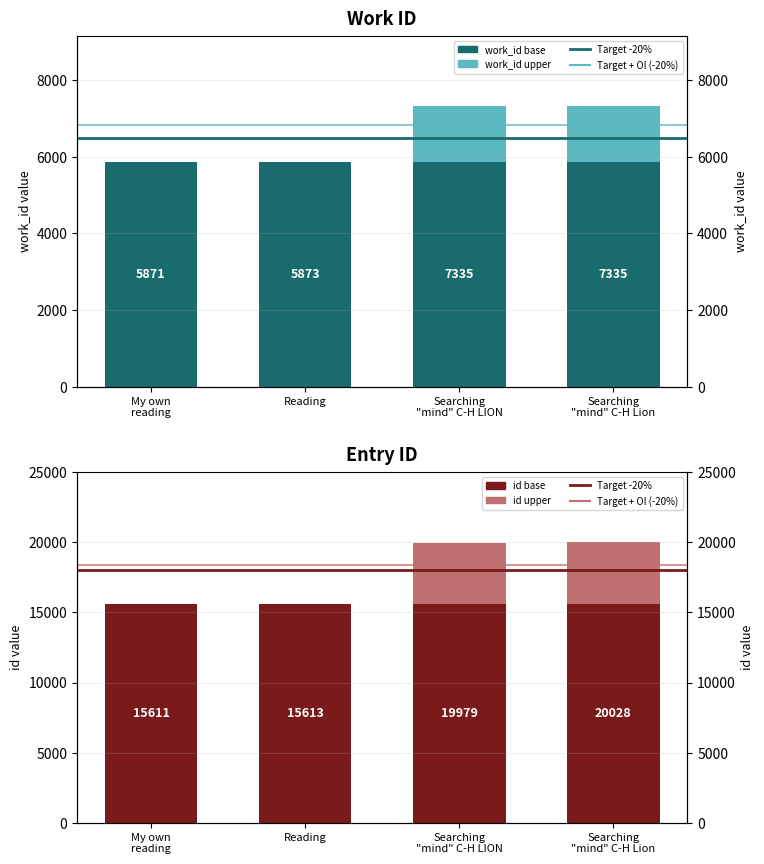

What position from the left is Searching "mind" C-H Lion?

4